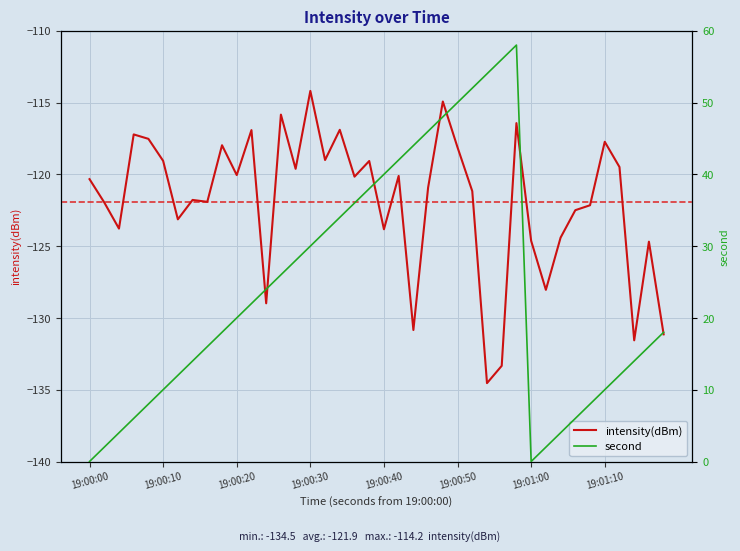

List the series in order of their peak value, highest first.

second, intensity(dBm)